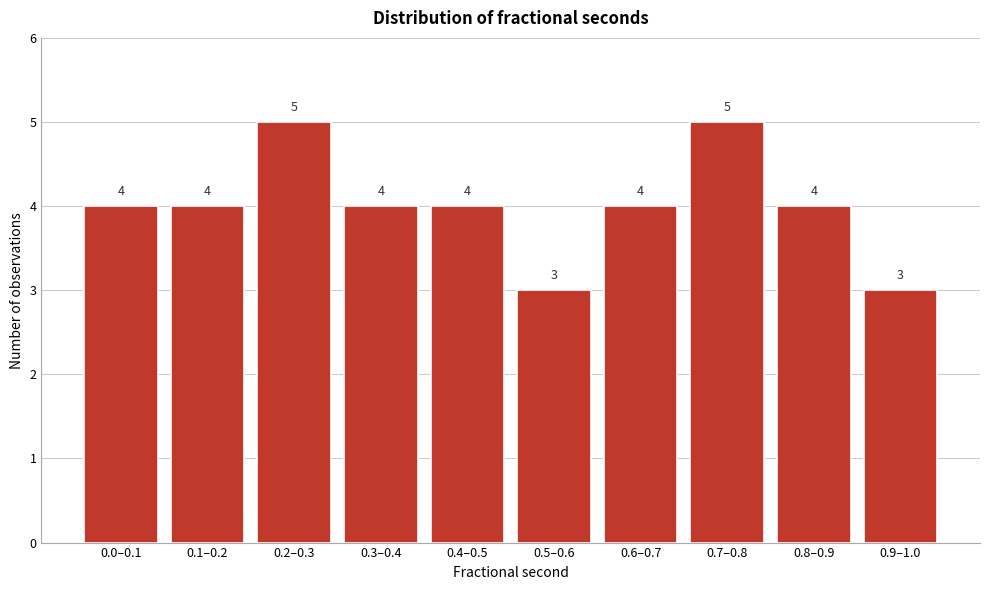

Reading right to left, transcribe all the data shown in this chart.

0.9–1.0=3	0.8–0.9=4	0.7–0.8=5	0.6–0.7=4	0.5–0.6=3	0.4–0.5=4	0.3–0.4=4	0.2–0.3=5	0.1–0.2=4	0.0–0.1=4